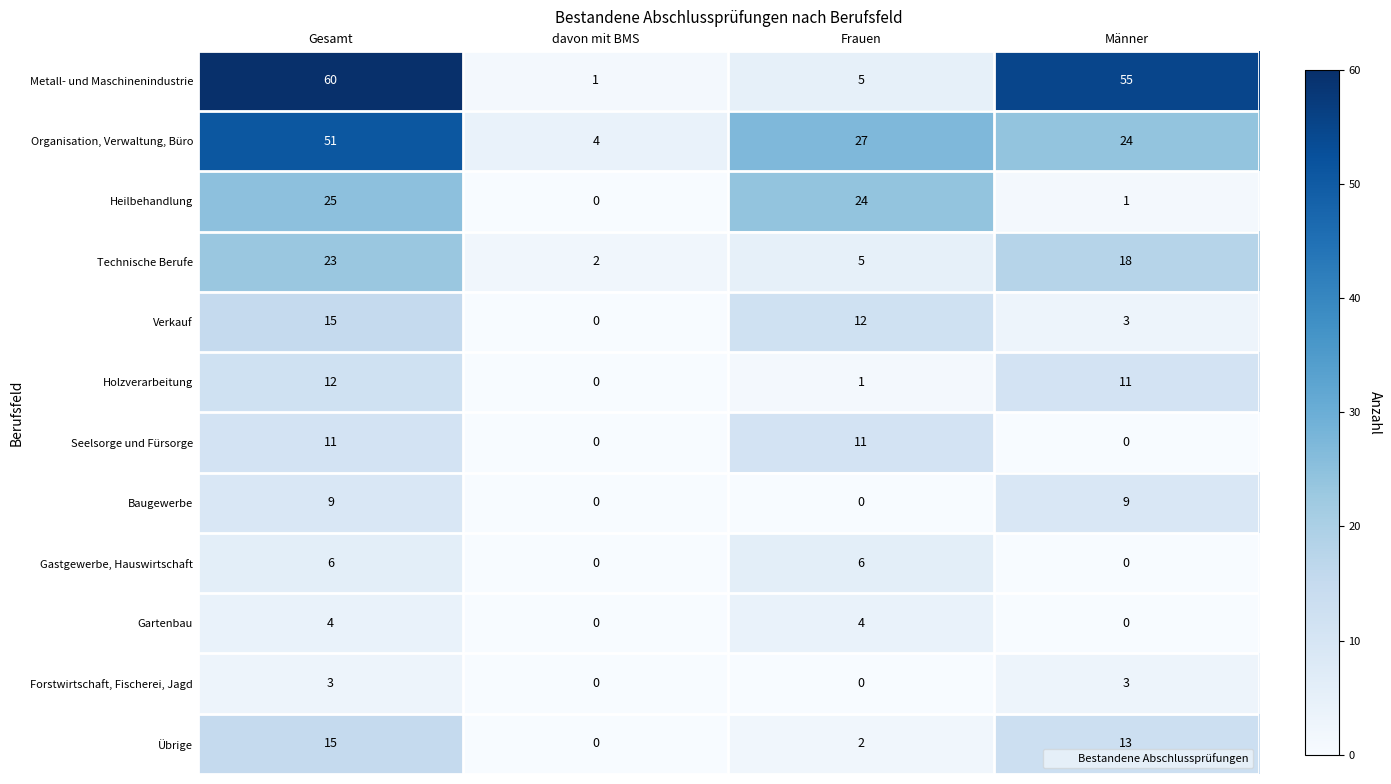

What is the difference between the second highest and second lowest values in the Seelsorge und Fürsorge series?

11